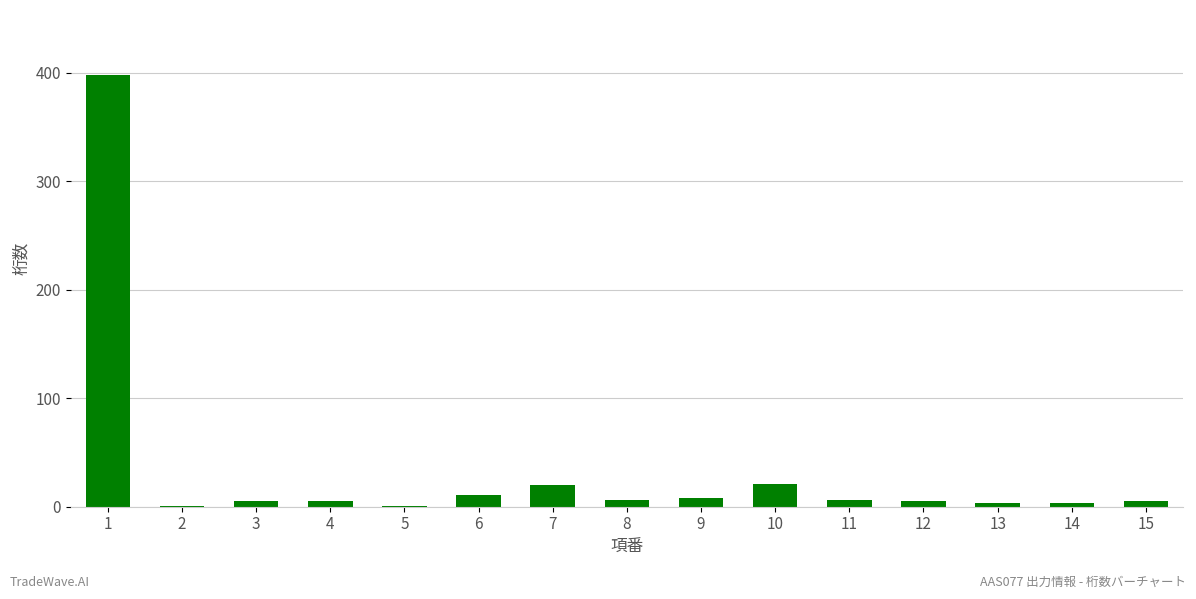

At which label does the data first exceed 5?

1